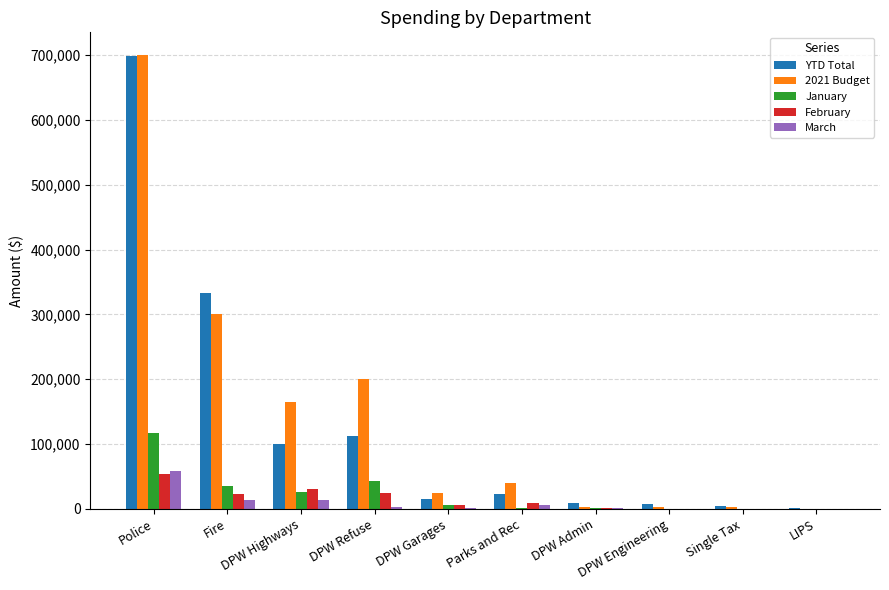

At which category is the sum across all series the highest?

Police